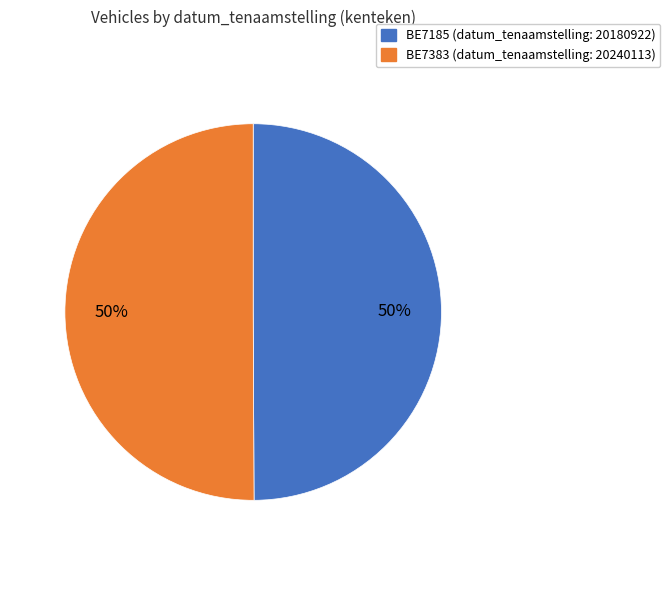

What is the ratio of the value at BE7185 to the value at BE7383?

1.0